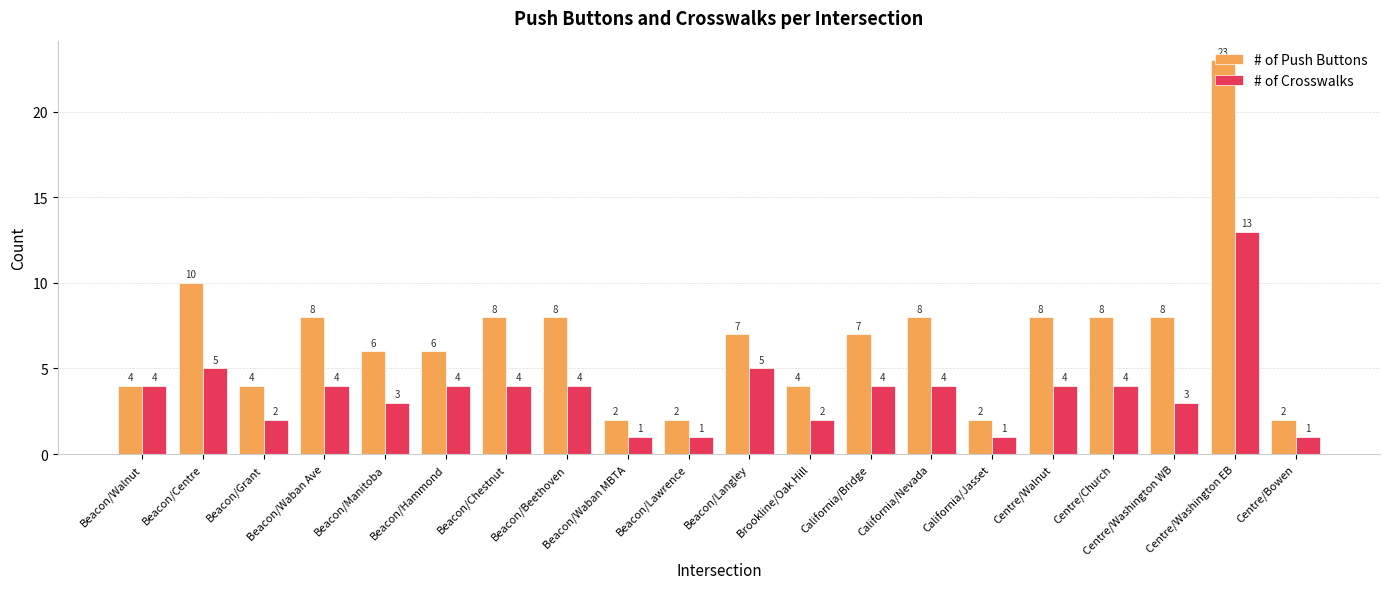

At which category is the sum across all series the highest?

Centre/Washington EB